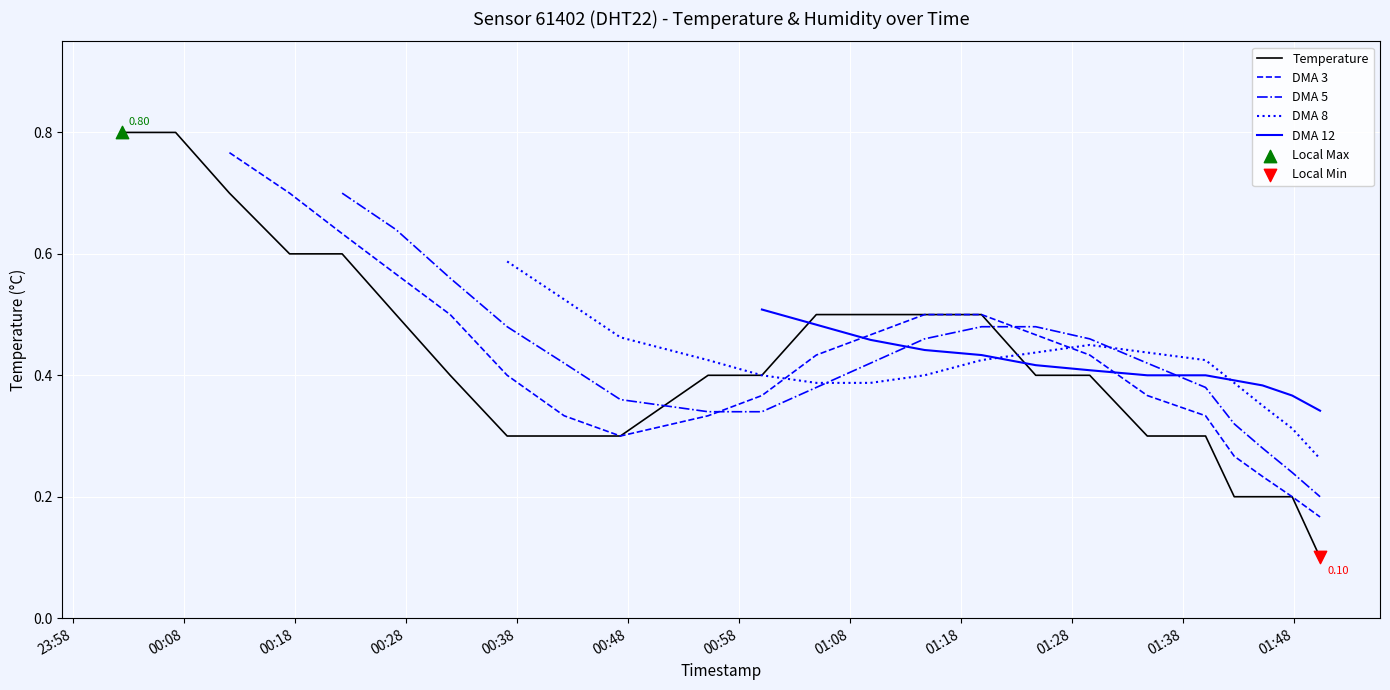

What is the change in value from 2023-02-26T00:31:59 to 2023-02-26T00:42:15?

-0.1